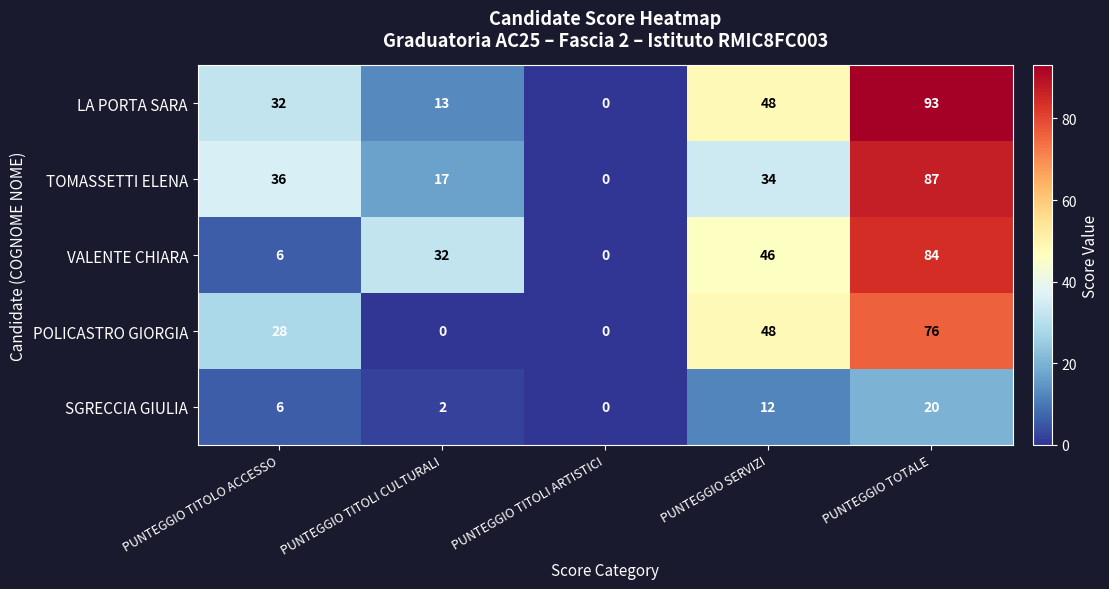

How many data points does each series have?

5